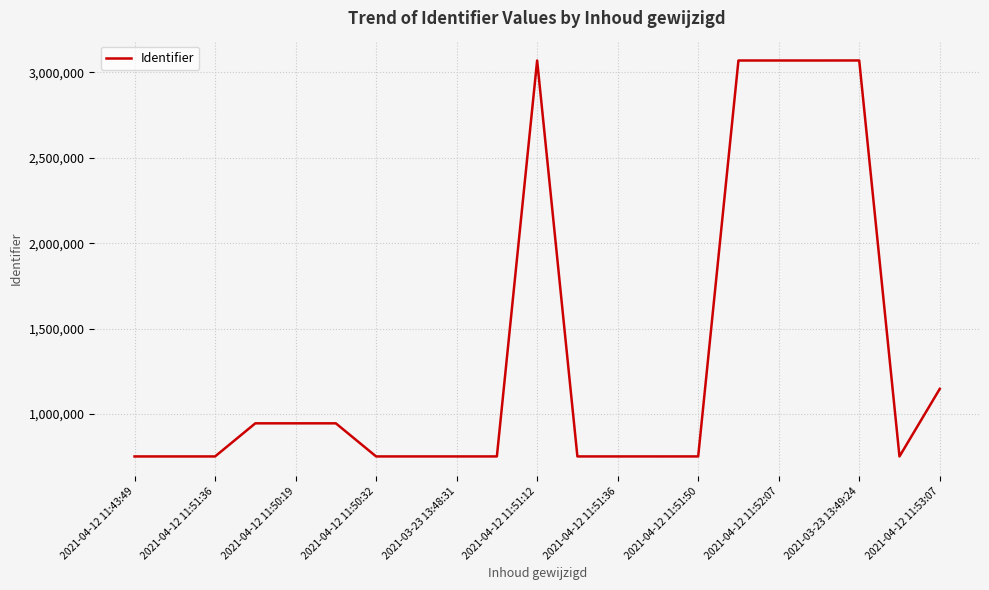

What is the smallest value displayed?

752238